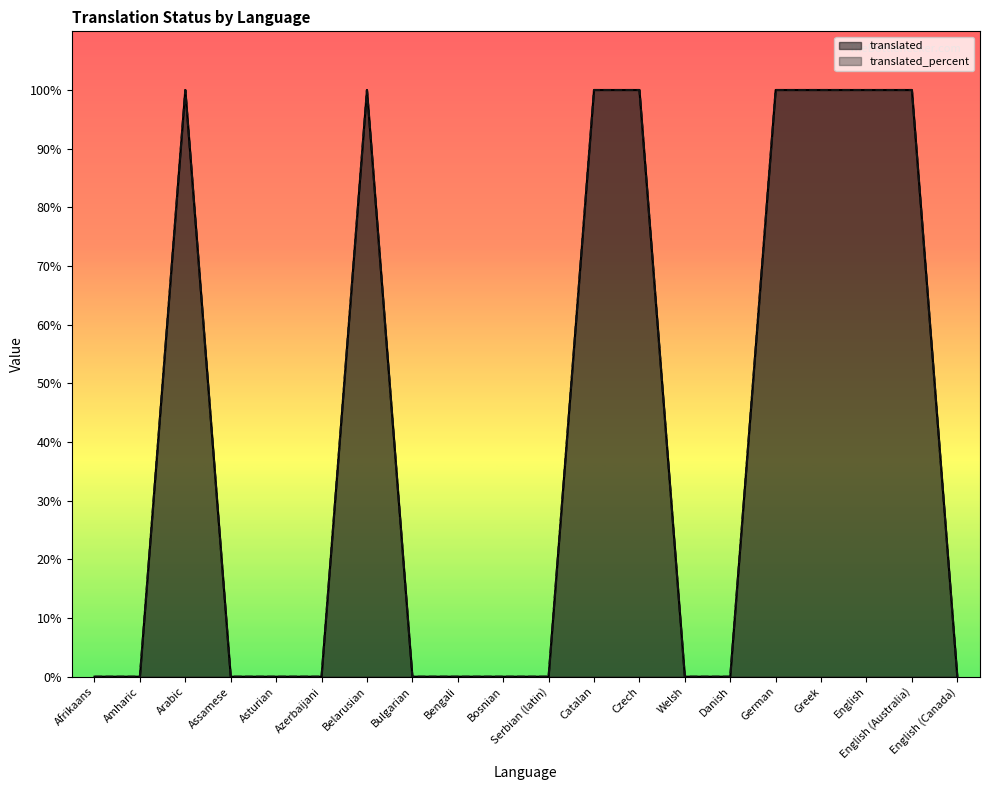

Count the number of categories in the chart.

20